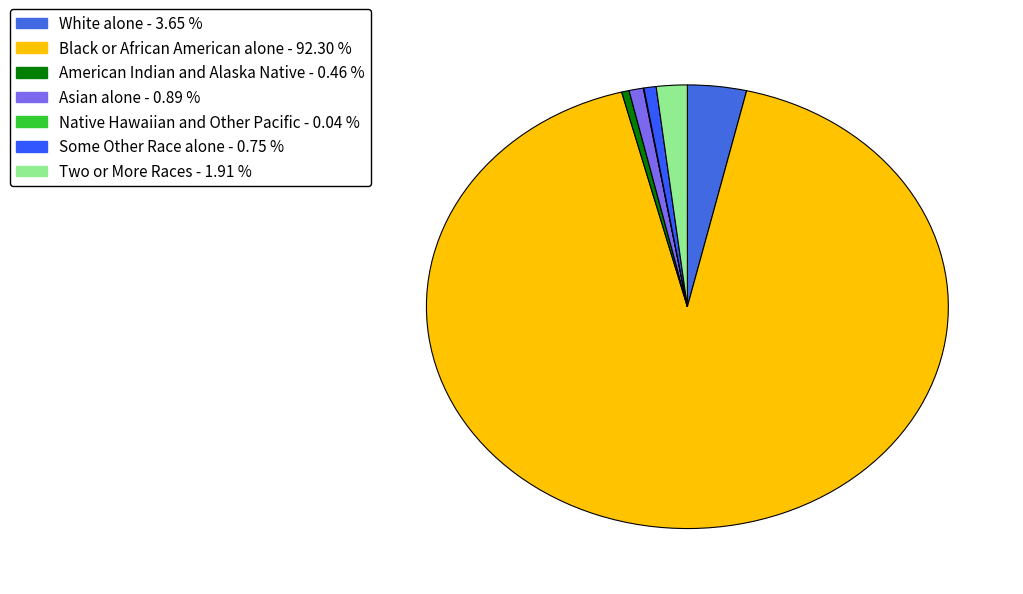

The Some Other Race alone slice represents 11% of the pie. True or false?

False